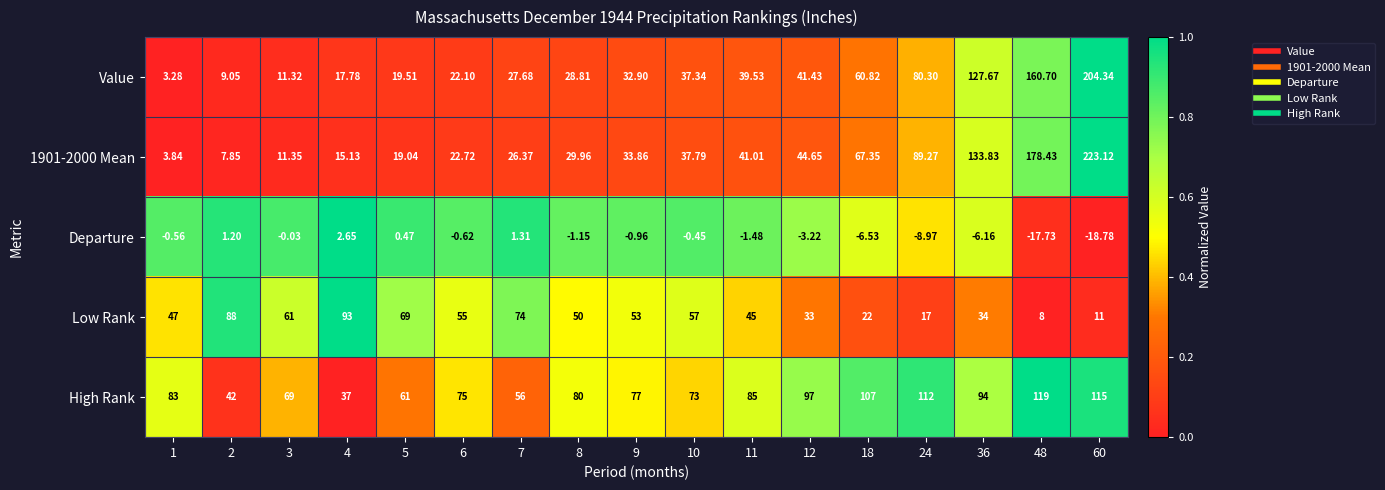

Which series has the largest total across all categories?

High Rank